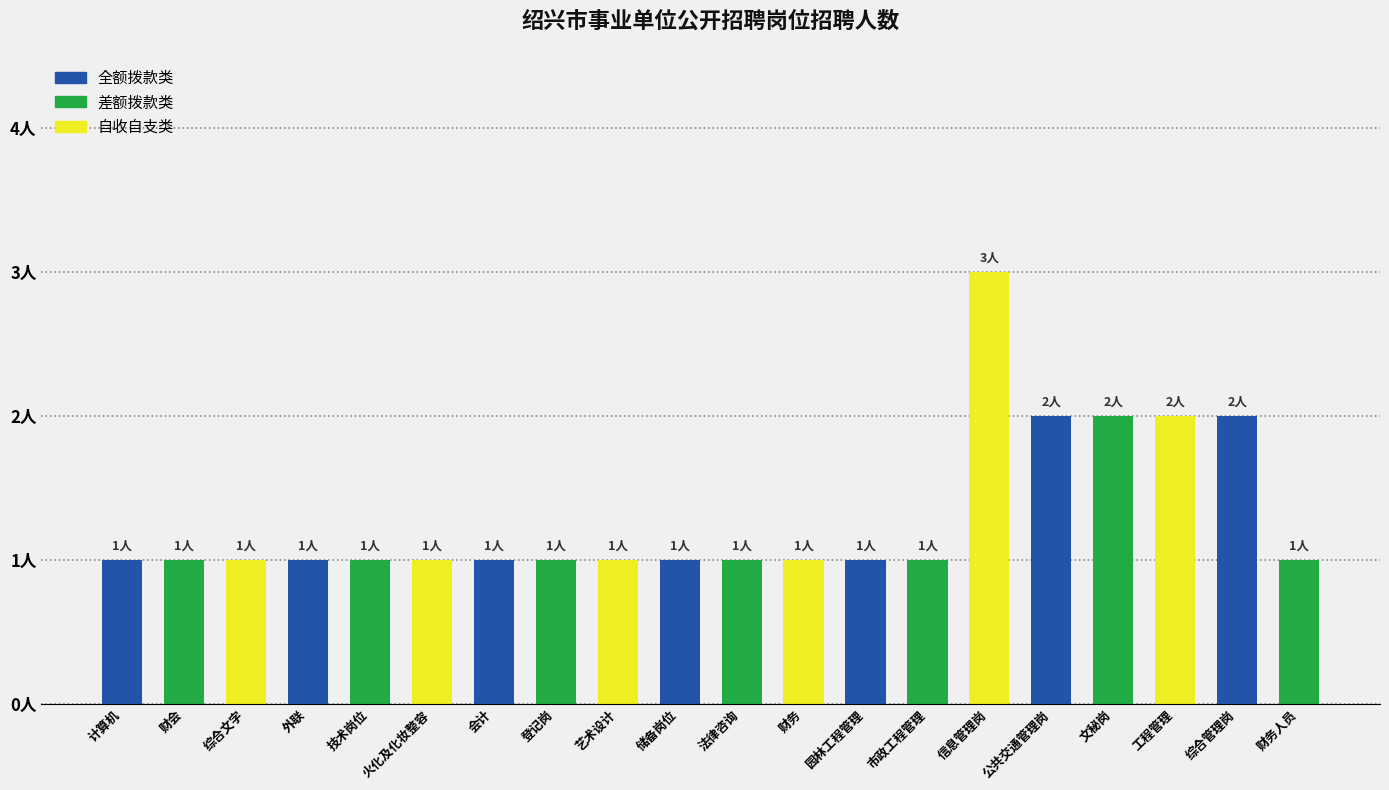

Are the bars horizontal?

No